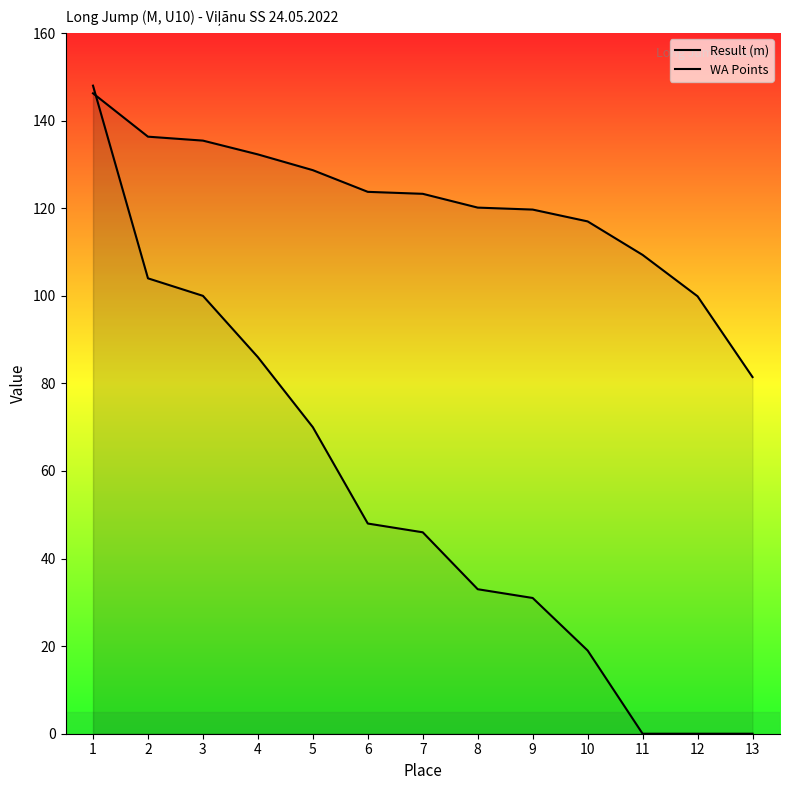

Reading left to right, extract all data points from this chart.

Result (m): 146.2	136.3	135.4	132.3	128.7	123.8	123.3	120.1	119.7	117.0	109.4	99.9	81.5
WA Points: 148.0	104.0	100.0	86.0	70.0	48.0	46.0	33.0	31.0	19.0	0.0	0.0	0.0